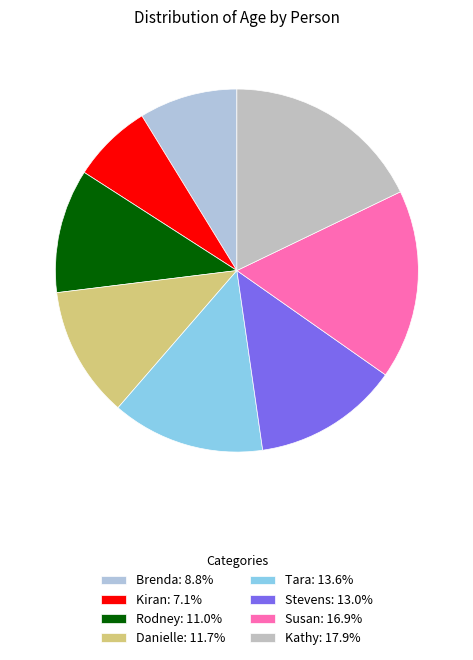

Which category has the biggest portion of the pie?

Kathy